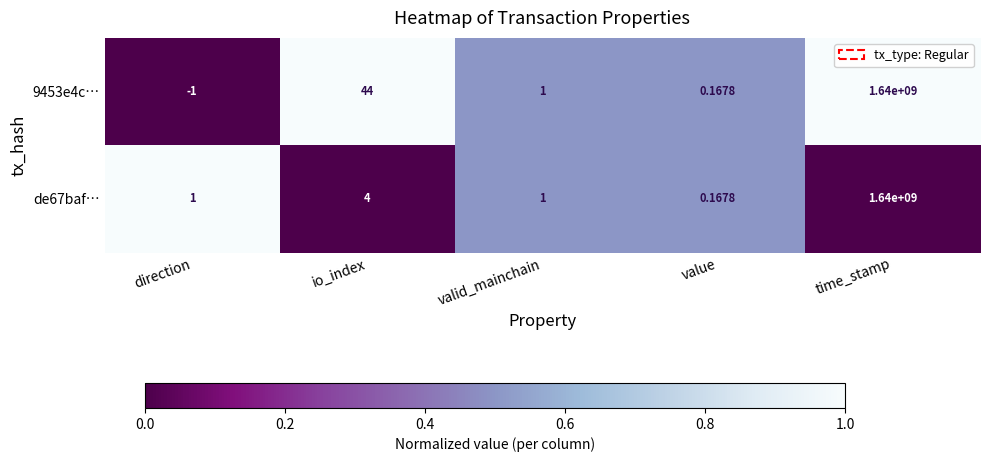

Which label corresponds to the smallest value in the chart?

direction